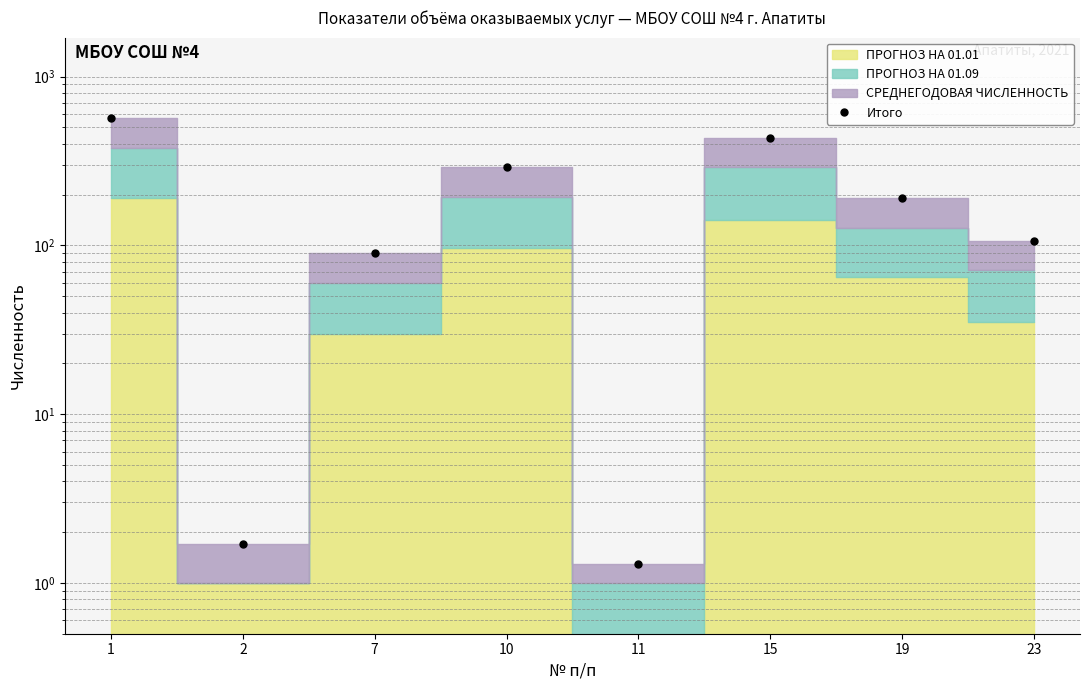

Rank the categories by value from highest to lowest.

1, 15, 10, 19, 23, 7, 2, 11